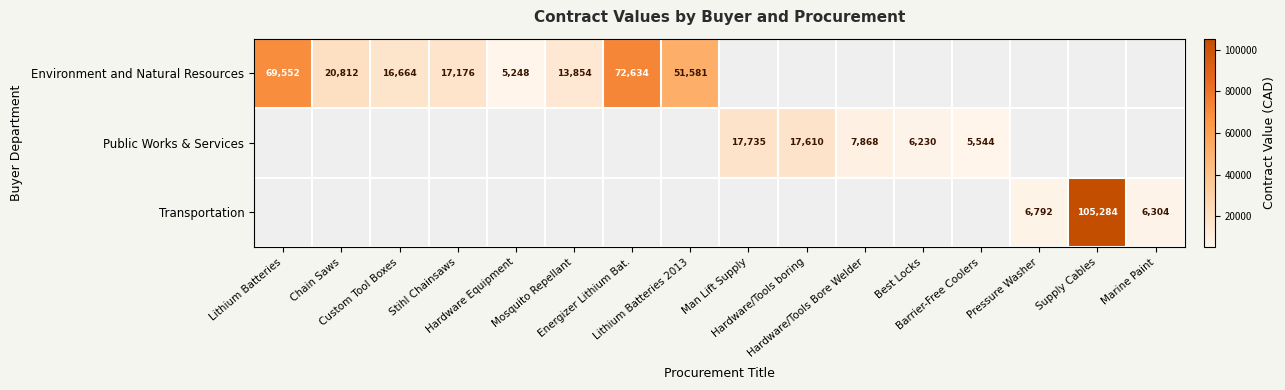

What is the greatest value displayed?

105284.3